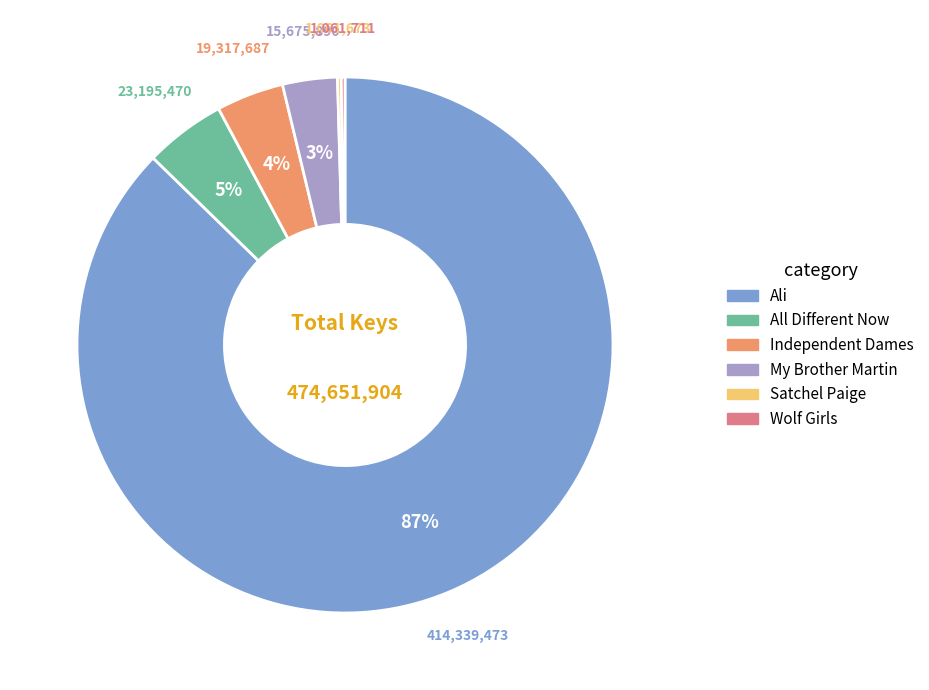

Which category has the biggest portion of the pie?

Ali